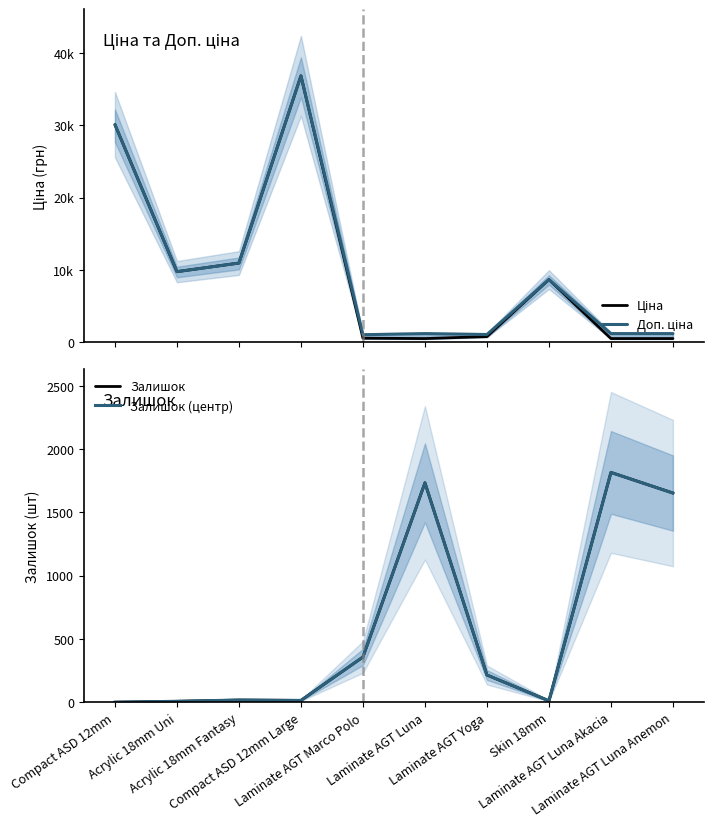

Does the chart have visible grid lines?

No